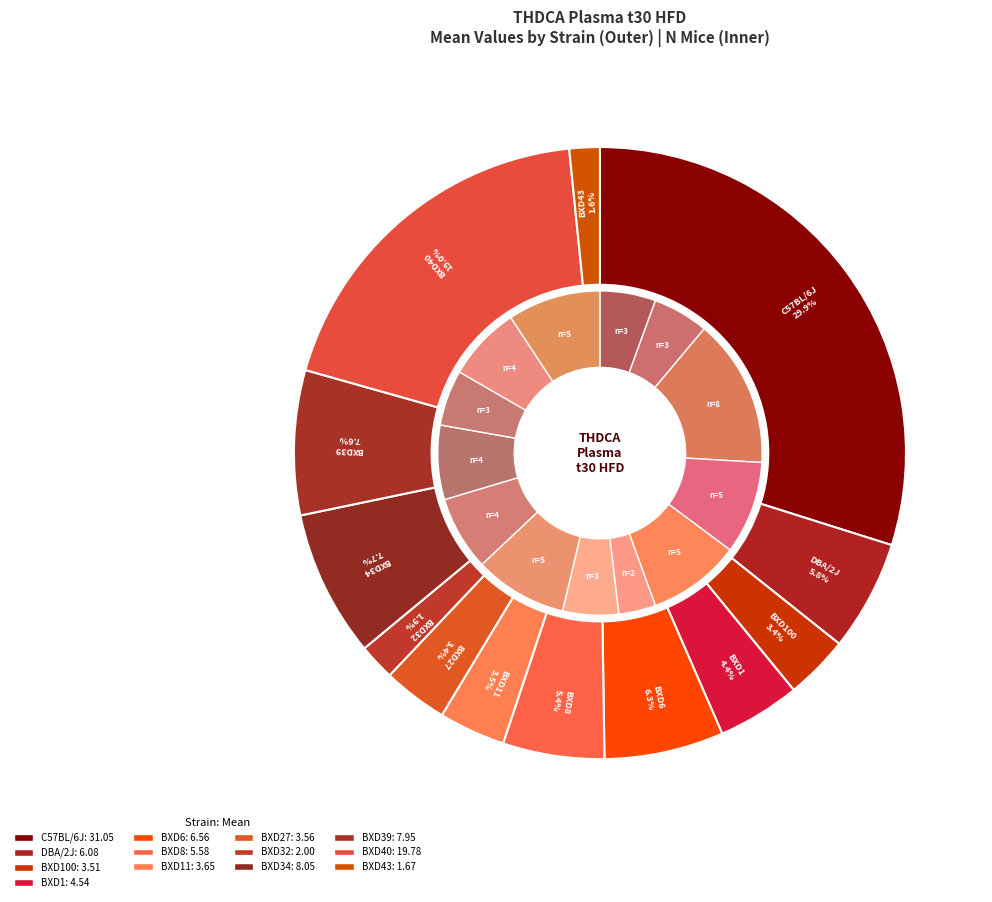

The BXD11 slice represents 4% of the pie. True or false?

True